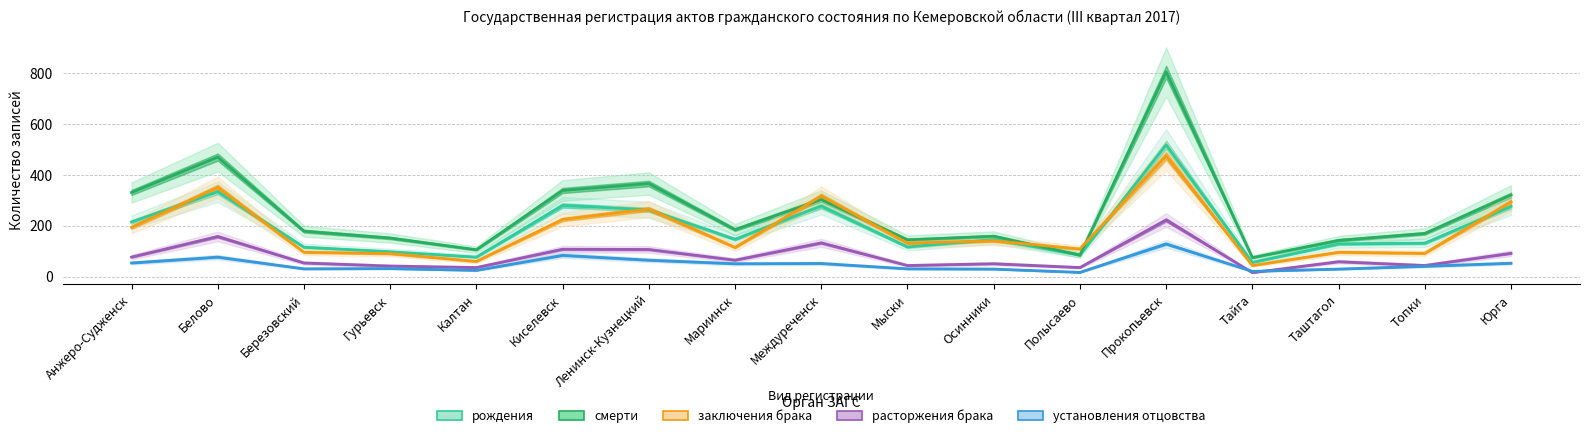

How many series are shown in this chart?

5